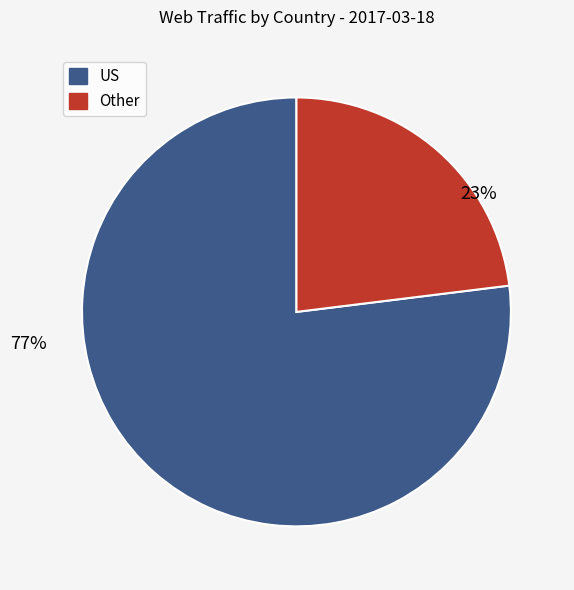

To the nearest percent, what is the difference between the largest and smallest slice percentages?

54%